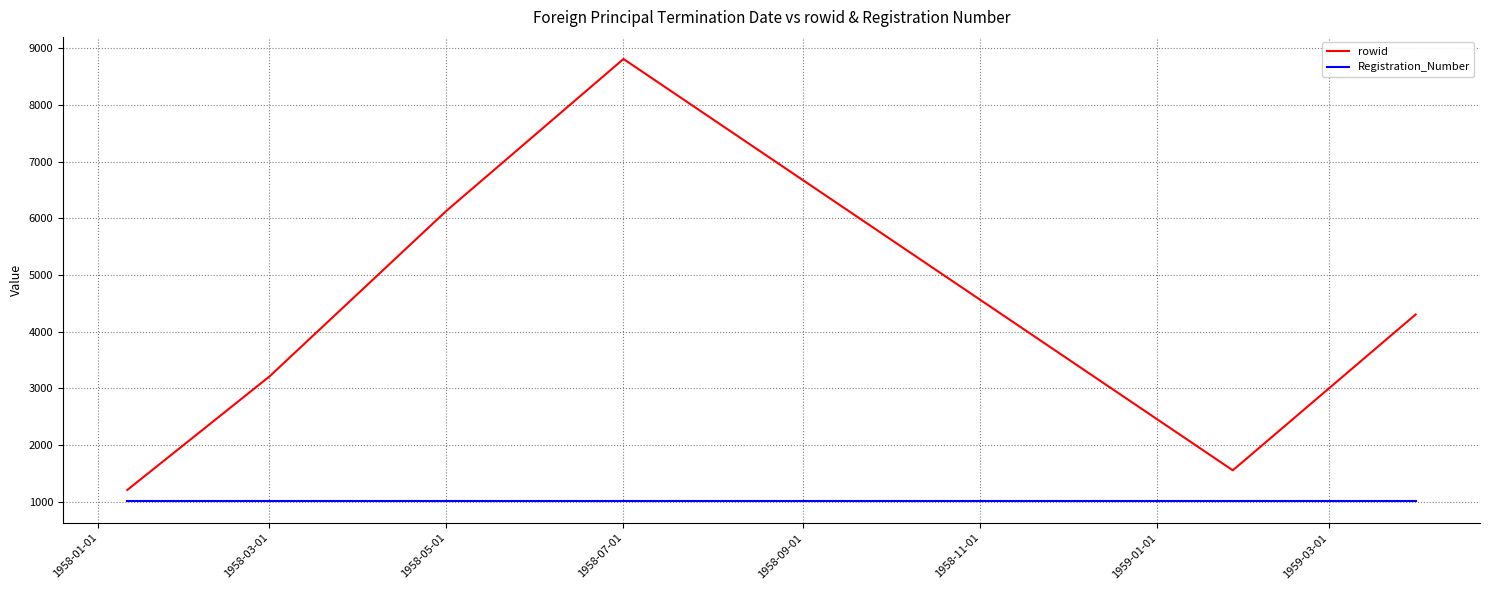

Reading right to left, extract all data points from this chart.

rowid: 4301	1551	8811	6132	3208	1205
Registration_Number: 1013	1013	1013	1013	1013	1013